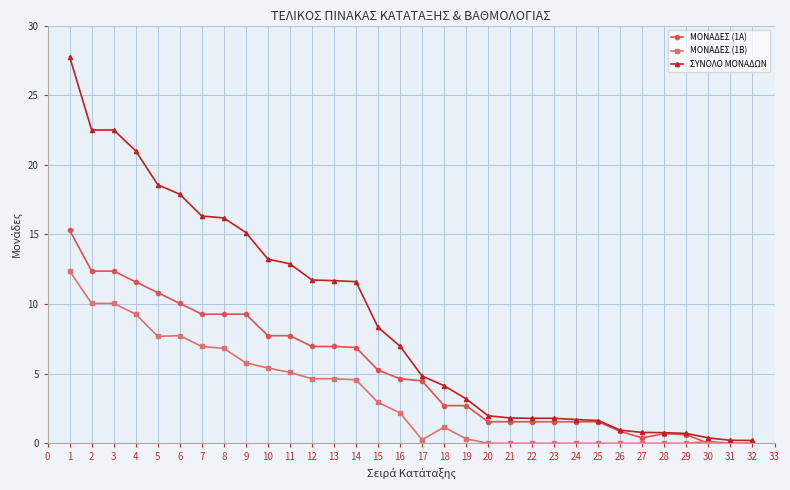

Is the value of ΣΥΝΟΛΟ ΜΟΝΑΔΩΝ at 25 greater than the value of ΜΟΝΑΔΕΣ (1Α) at 28?

Yes